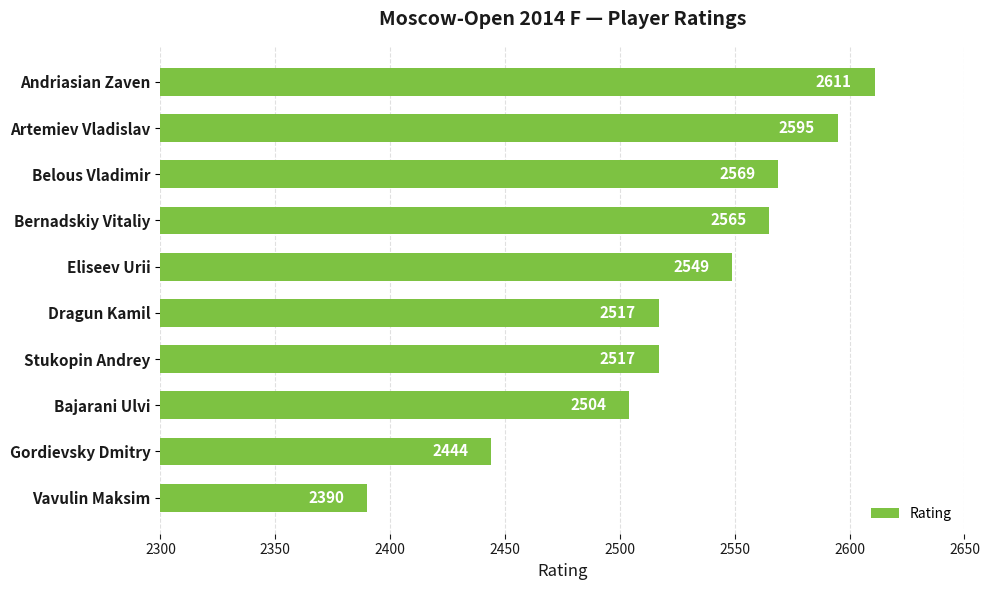

Approximately how many times larger is the value at Bernadskiy Vitaliy compared to Andriasian Zaven?

1.0